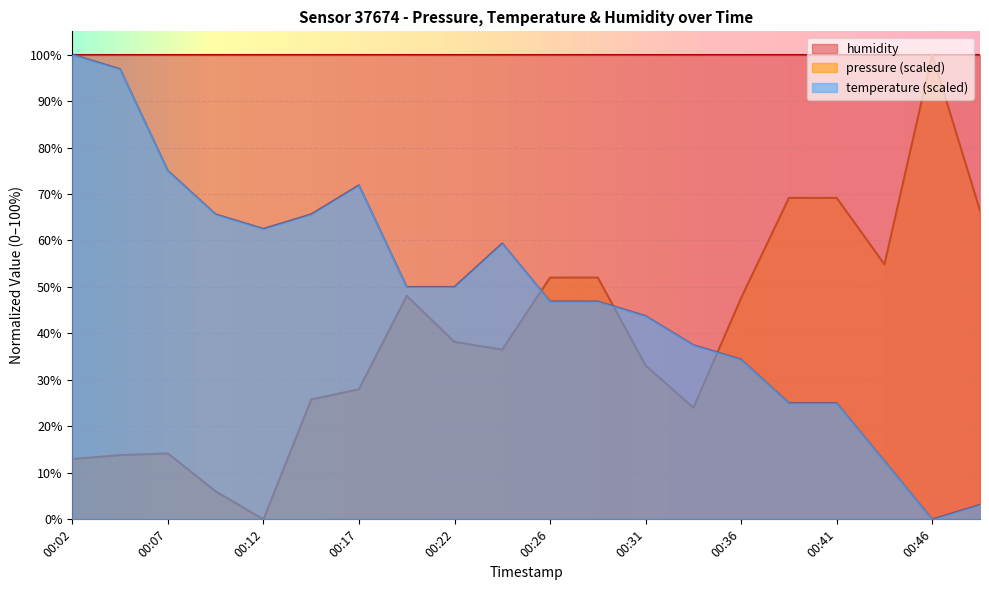

What is the value of the temperature point at the 3rd from the left?

75.0